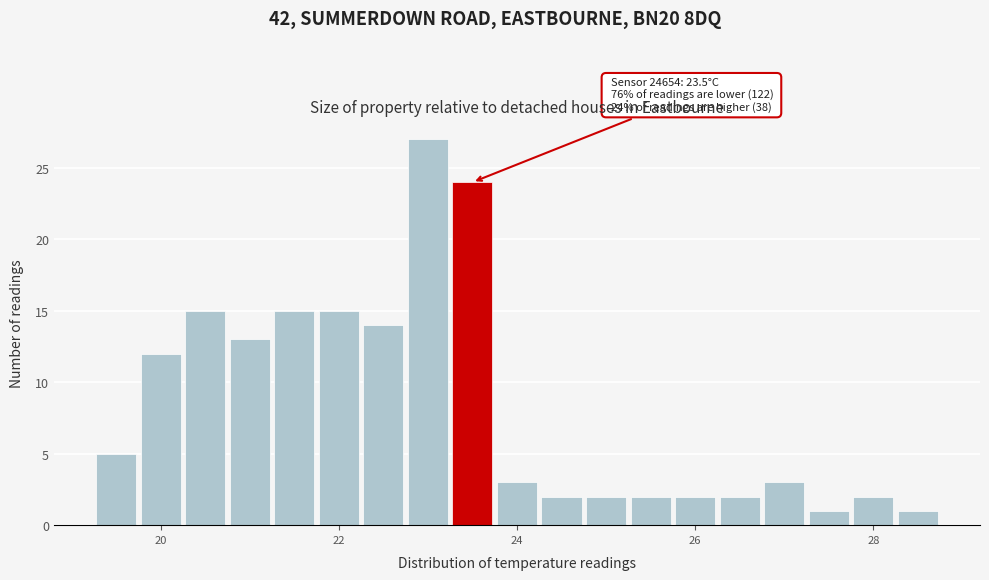

Read against the x-axis, roughly where is the centre of the tallest bar?

23.0